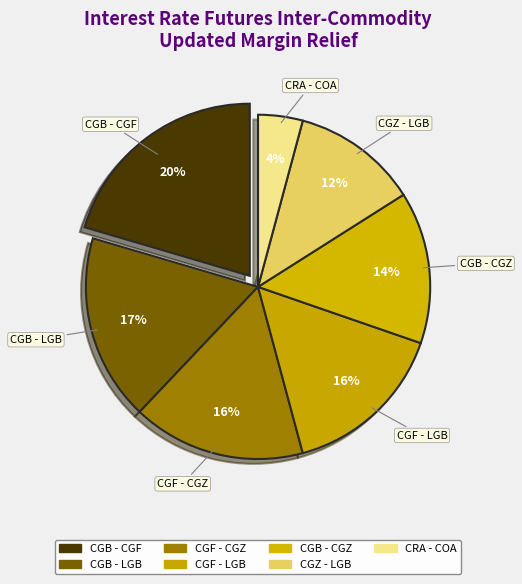

Which slice is the smallest?

CRA - COA